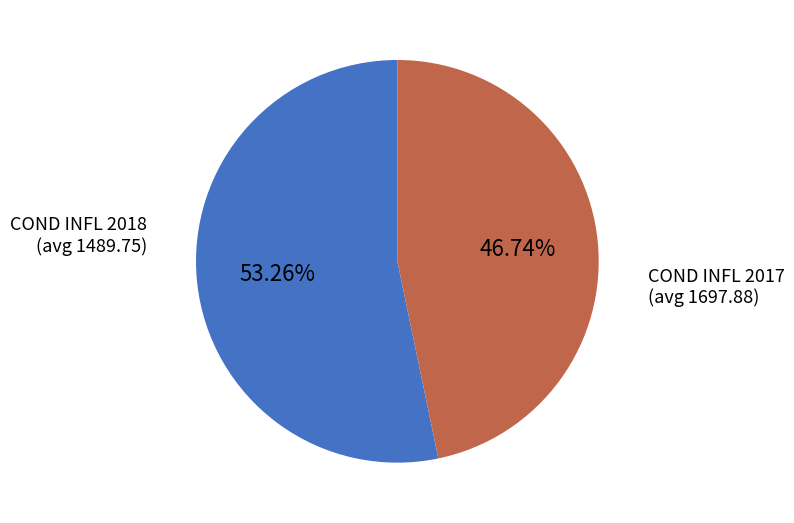

How many segments does this pie chart have?

2